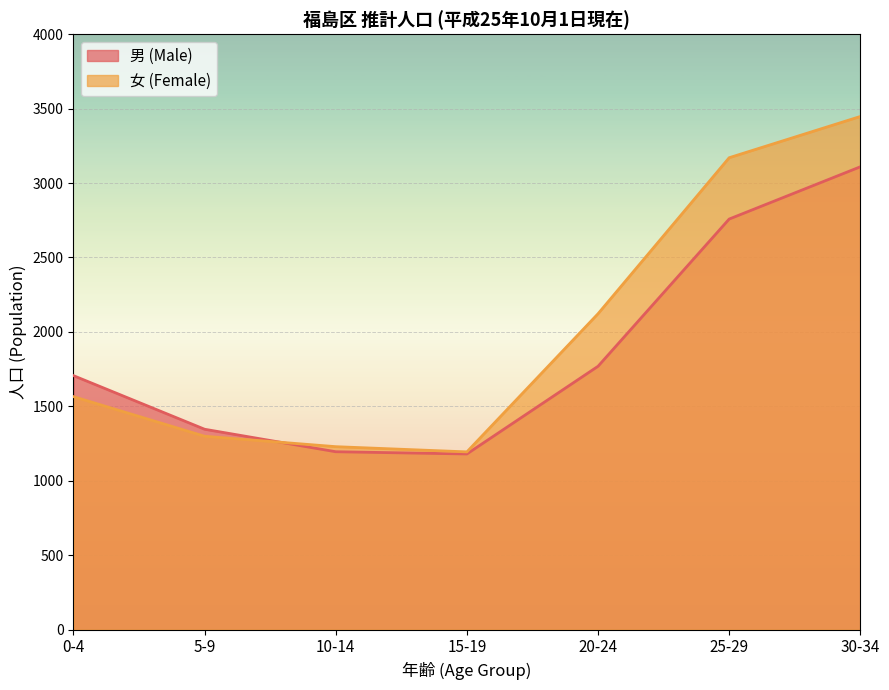

Which series has the widest spread of values?

女 (Female)